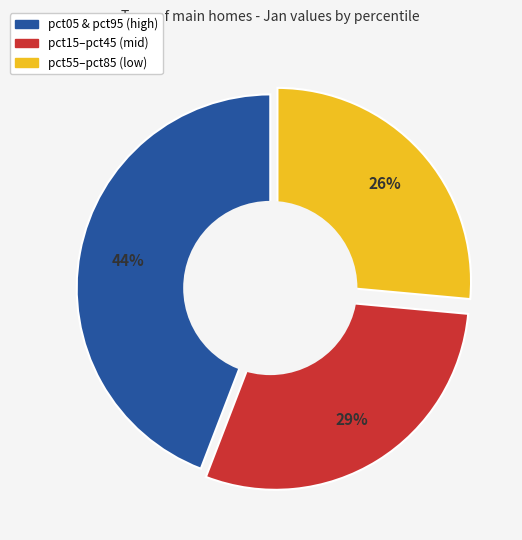

Is there any slice that represents more than half of the pie?

No